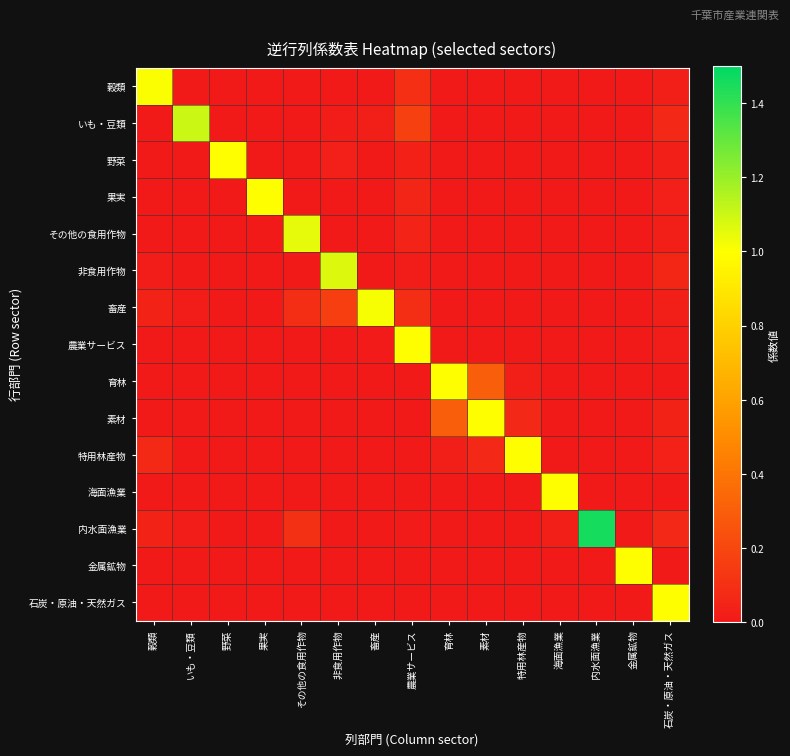

At which category is the sum across all series the highest?

農業サービス